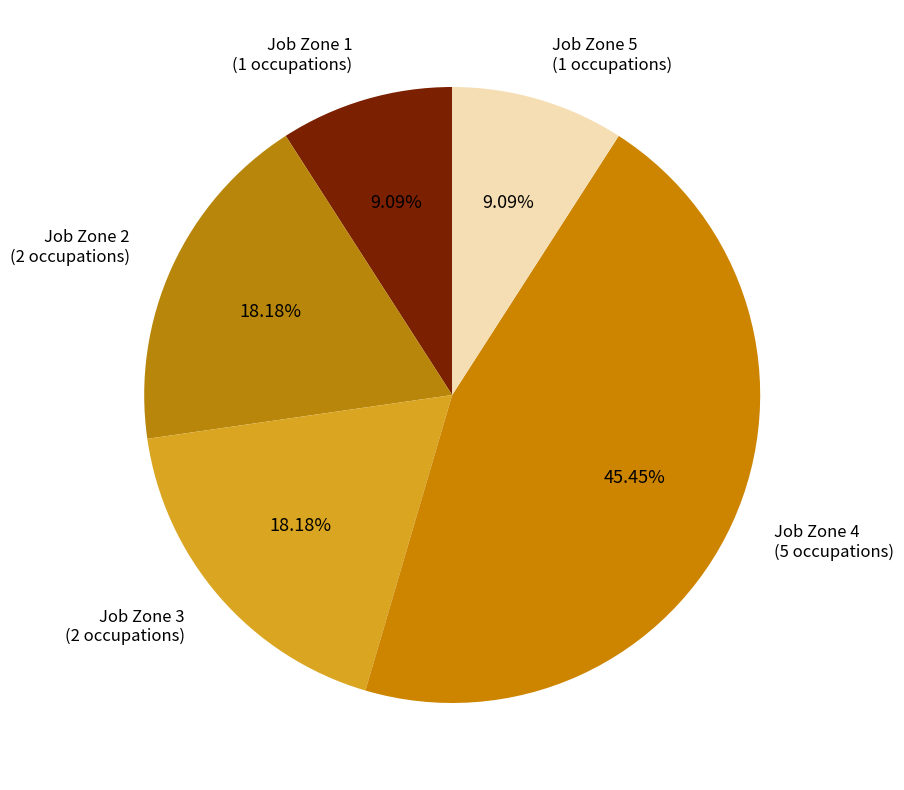

How many slices are in this pie chart?

5